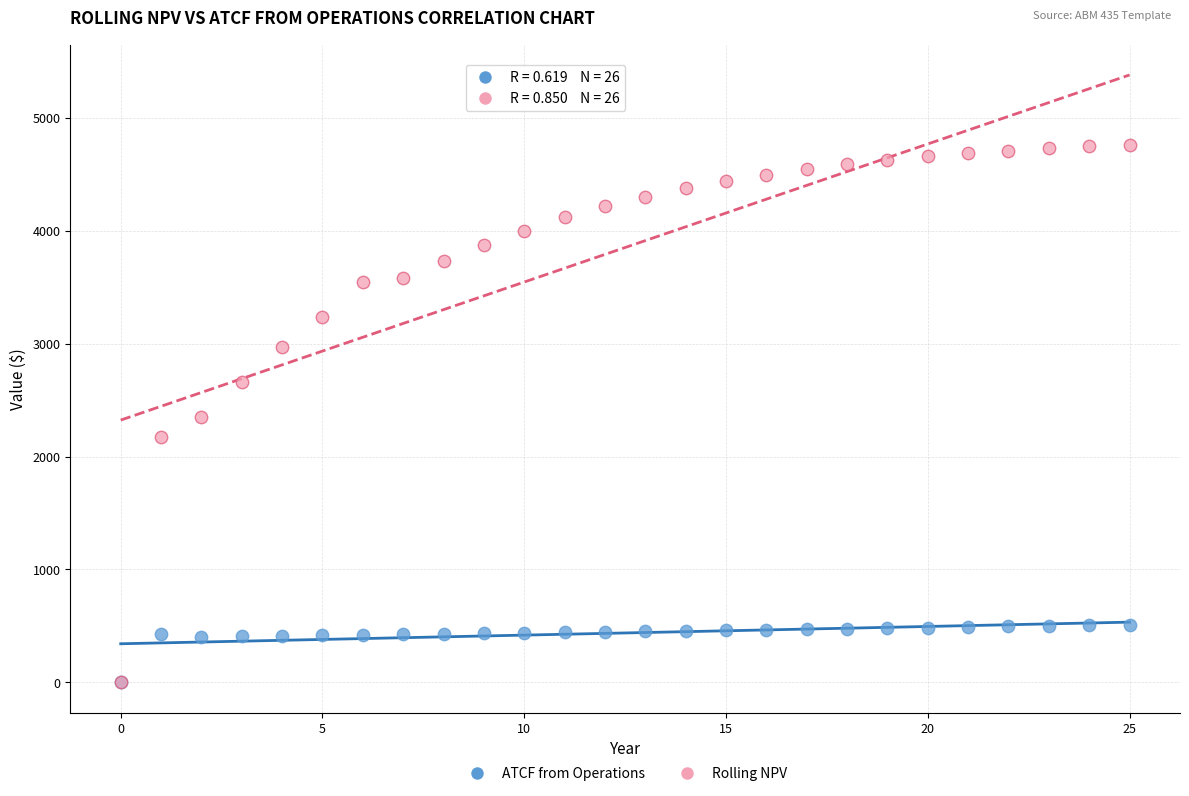

Which series has the largest Y range (max minus min)?

Rolling NPV